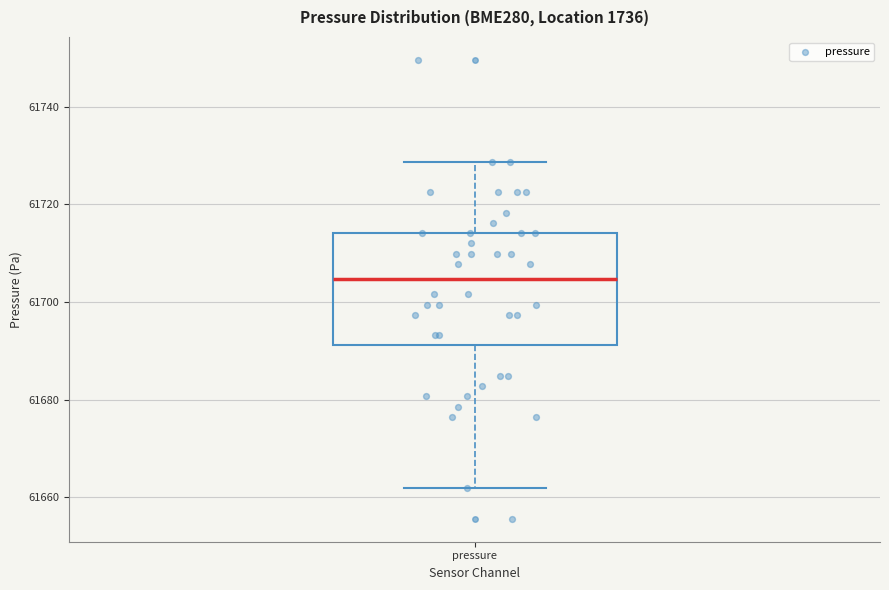

Read this box plot against the y-axis: the position of the median line, the range covered by the box, and the ends of both whiskers. The values are not printed on the chart, so give them approximately, as read against the axis.

median 61704, box 61692 to 61714, whiskers 61662 to 61728